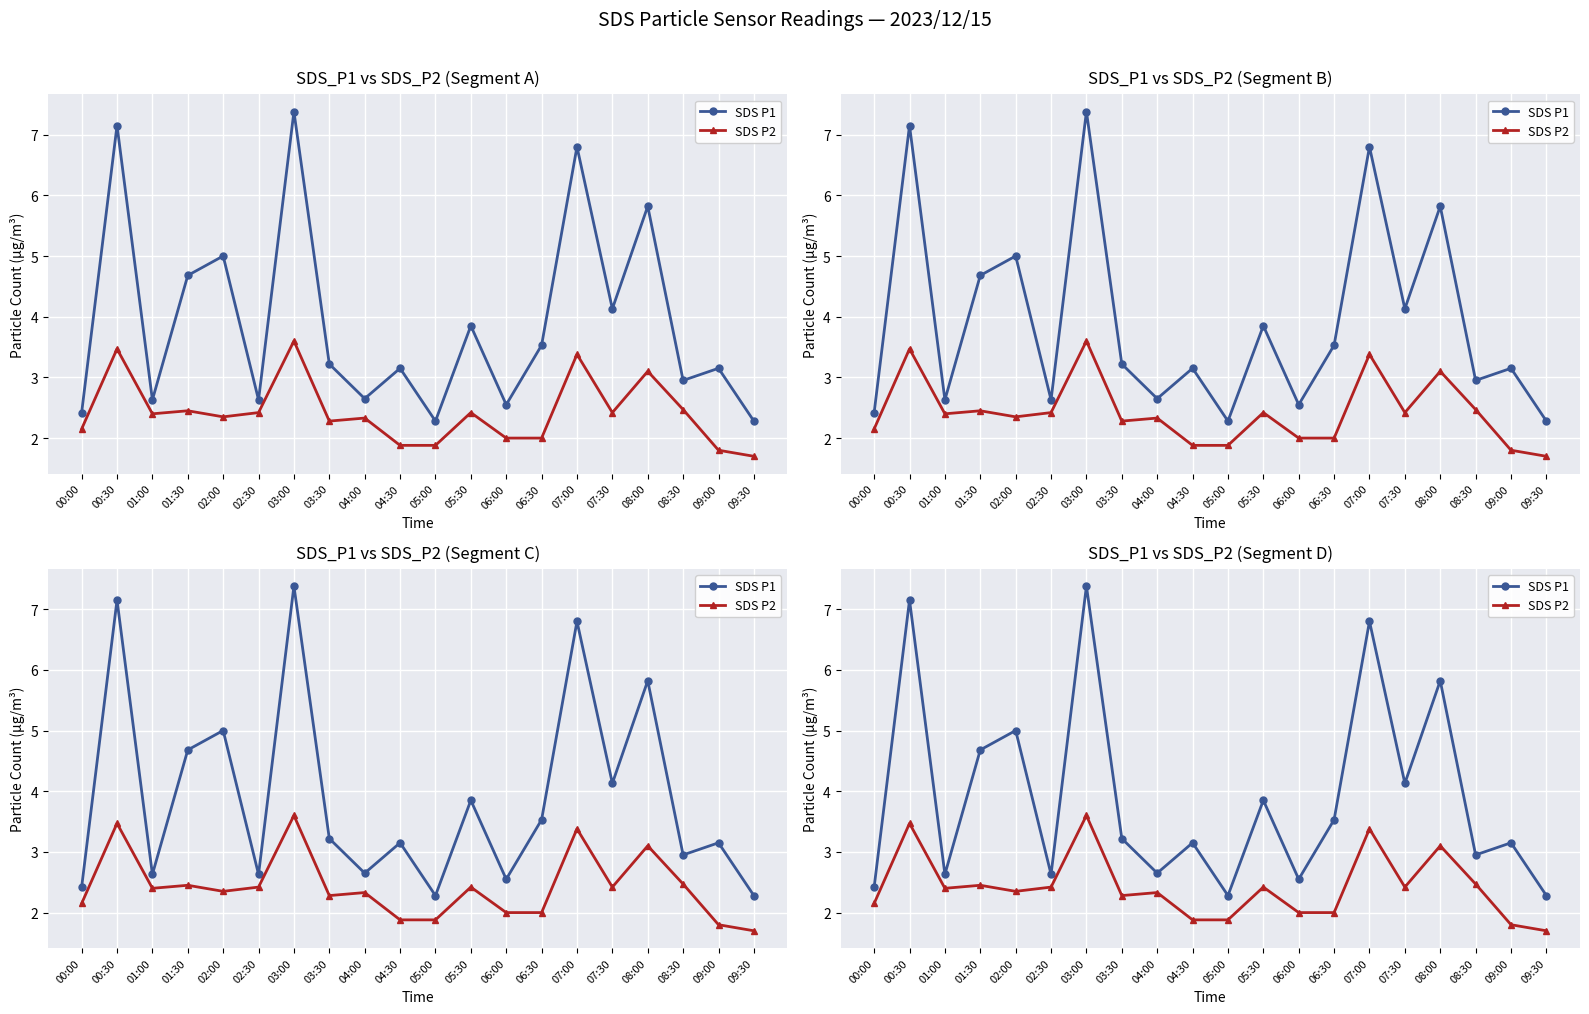

Is it true that SDS P1 equals 2.4 at 00:00?

True